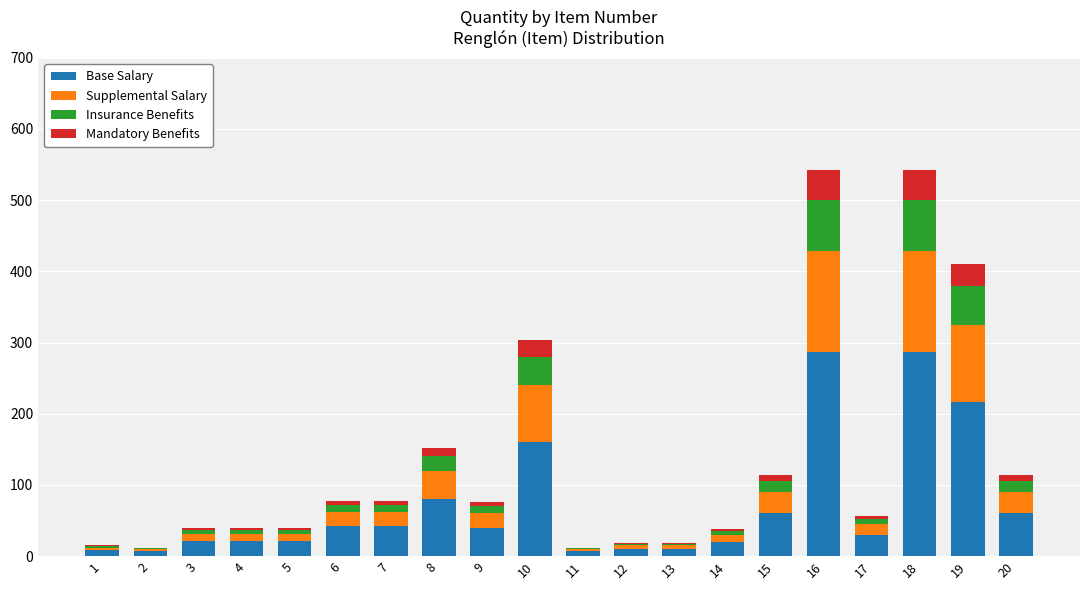

What are all the series names shown in the legend?

Base Salary, Supplemental Salary, Insurance Benefits, Mandatory Benefits